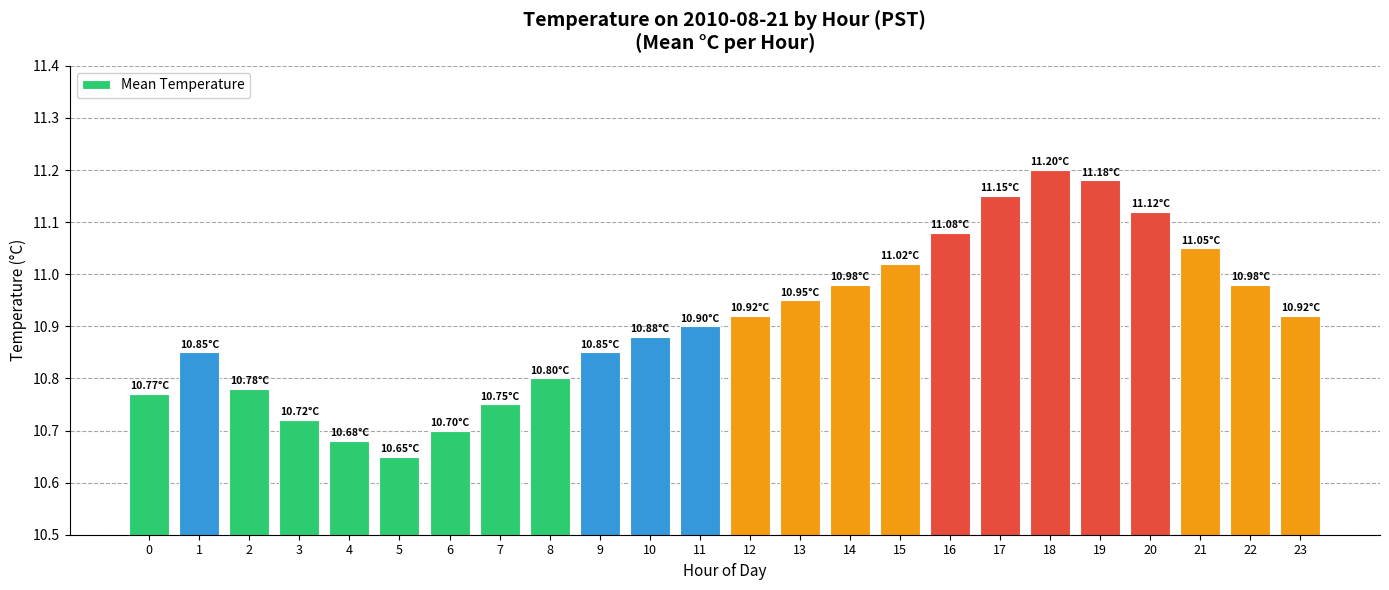

Between 16 and 18, which is larger?

18